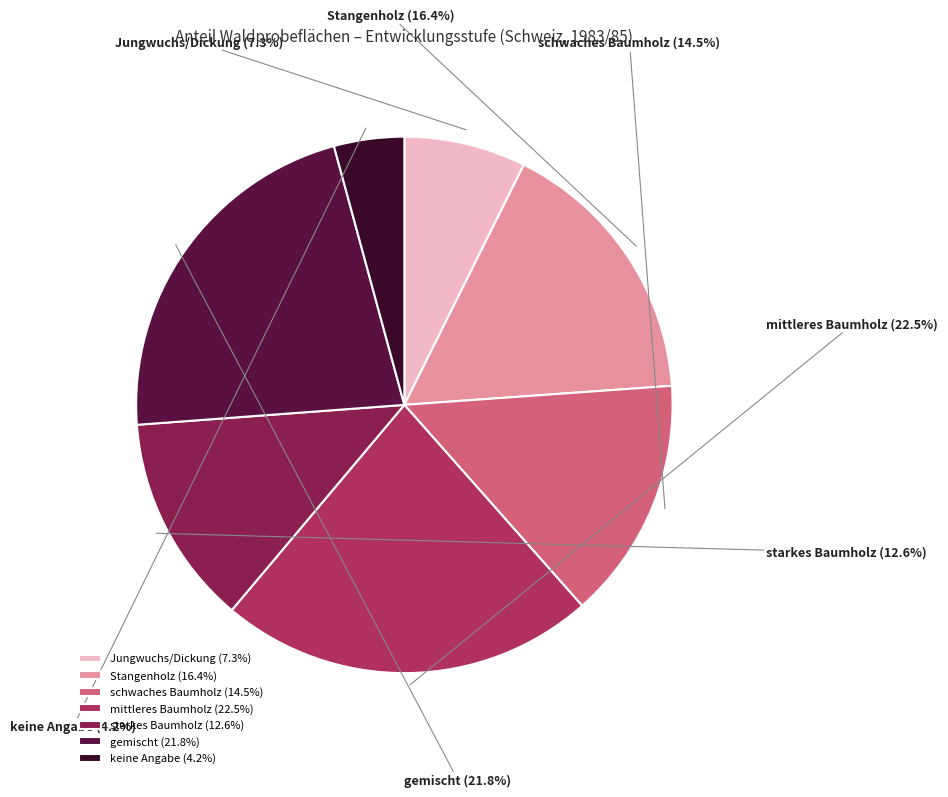

What is the change in value from Stangenholz to keine Angabe?

-12.2